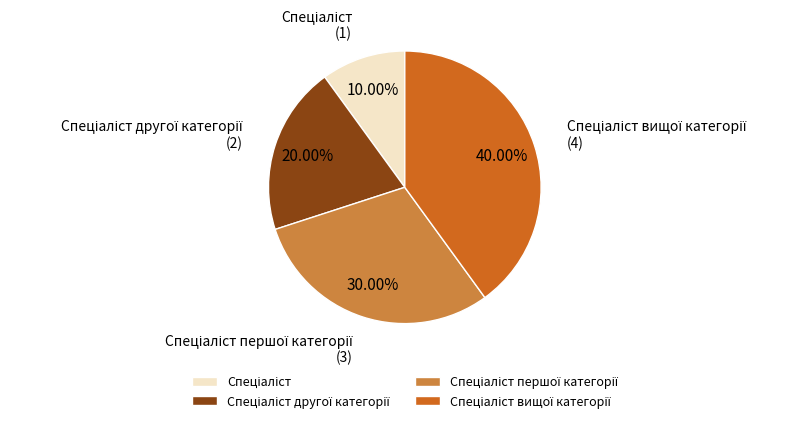

Is there a majority slice in this chart?

No